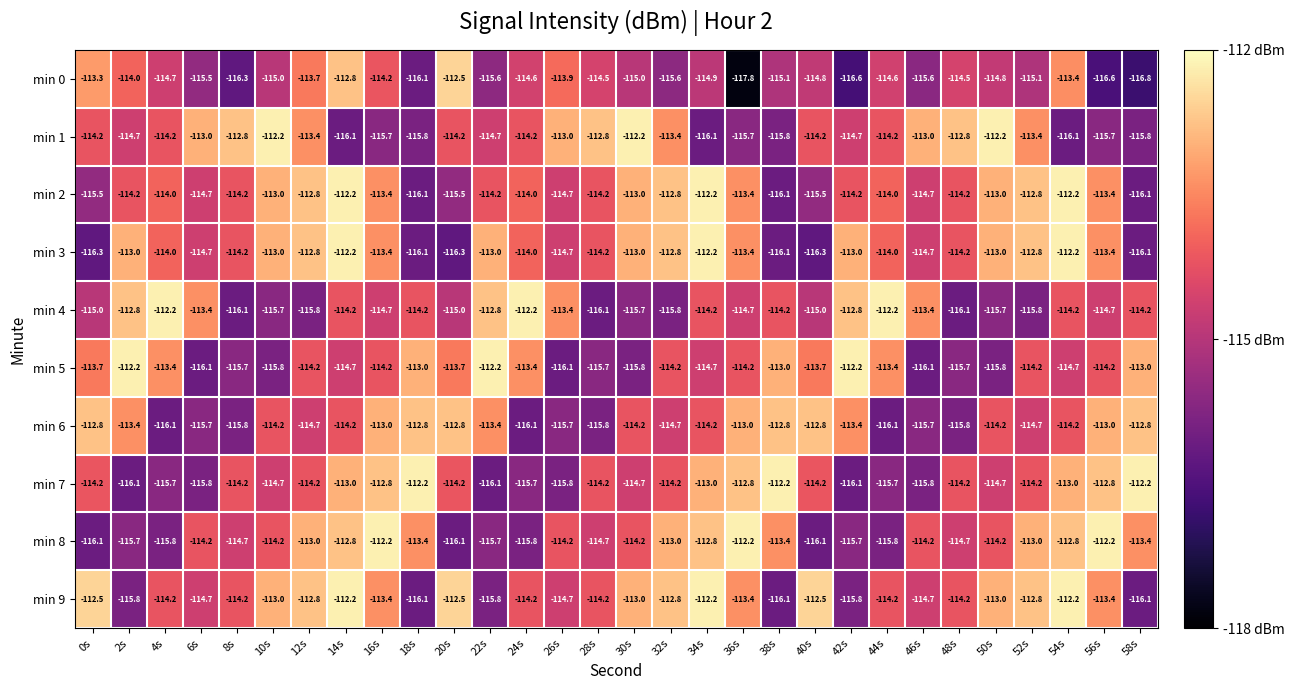

What is the average value of the min 4 series?

-114.4